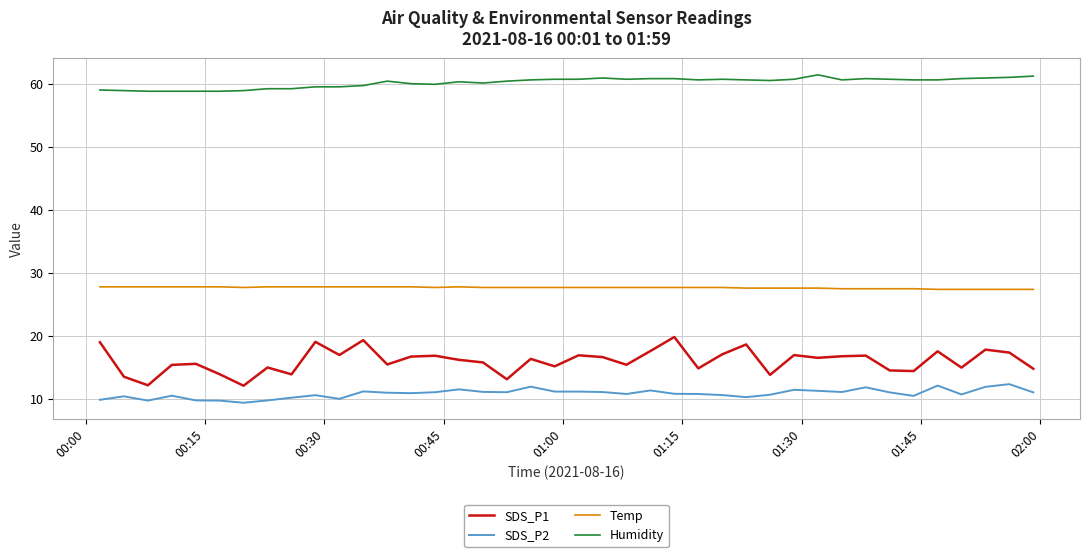

Which series has the widest spread of values?

SDS_P1